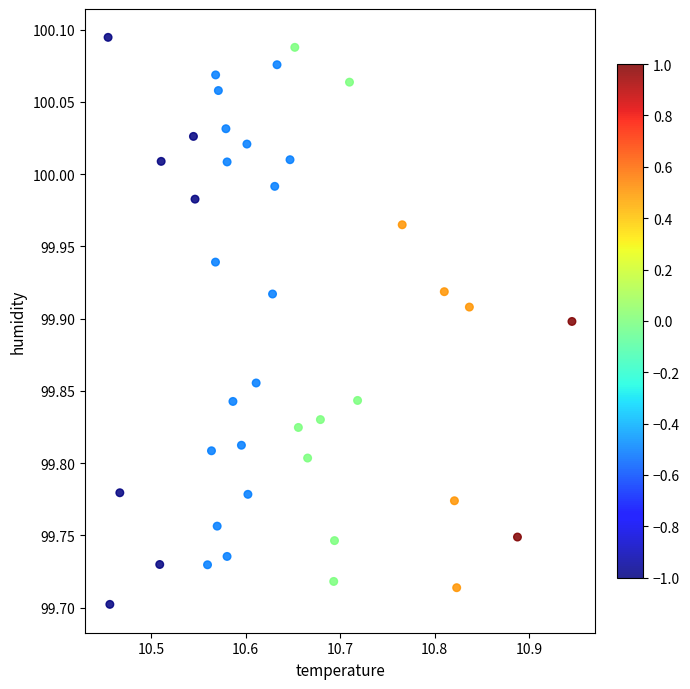

What is the range of Y values (max minus min)?

0.4